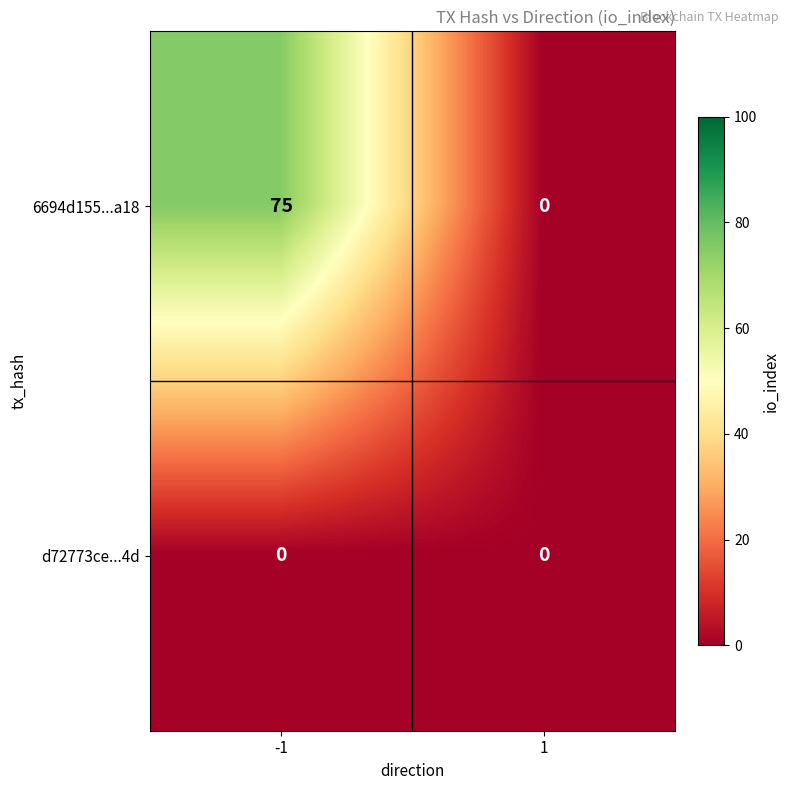

Rank the series at -1 from lowest to highest value.

d72773ce...4d, 6694d155...a18